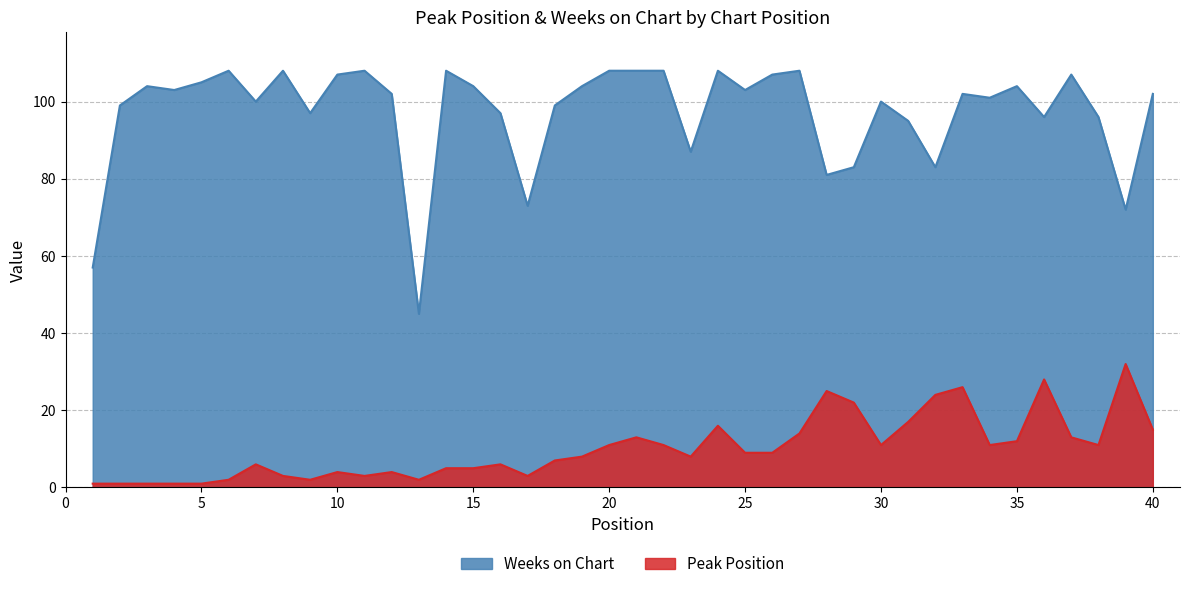

Reading right to left, what are all the values shown in this chart?

Peak Position: 40=15	39=32	38=11	37=13	36=28	35=12	34=11	33=26	32=24	31=17	30=11	29=22	28=25	27=14	26=9	25=9	24=16	23=8	22=11	21=13	20=11	19=8	18=7	17=3	16=6	15=5	14=5	13=2	12=4	11=3	10=4	9=2	8=3	7=6	6=2	5=1	4=1	3=1	2=1	1=1
Weeks on Chart: 40=102	39=72	38=96	37=107	36=96	35=104	34=101	33=102	32=83	31=95	30=100	29=83	28=81	27=108	26=107	25=103	24=108	23=87	22=108	21=108	20=108	19=104	18=99	17=73	16=97	15=104	14=108	13=45	12=102	11=108	10=107	9=97	8=108	7=100	6=108	5=105	4=103	3=104	2=99	1=57